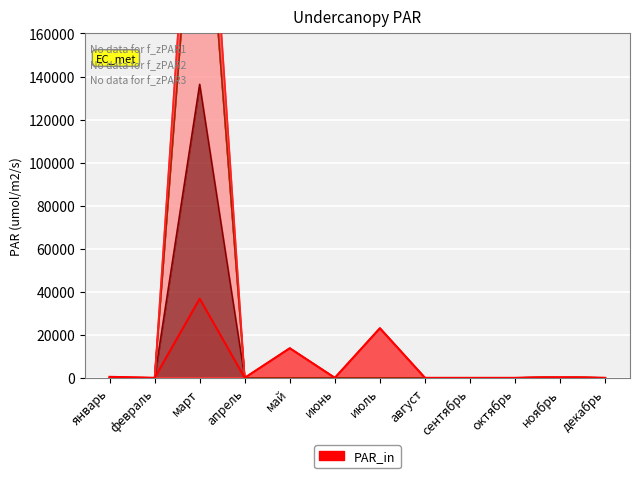

What position from the left is декабрь?

12